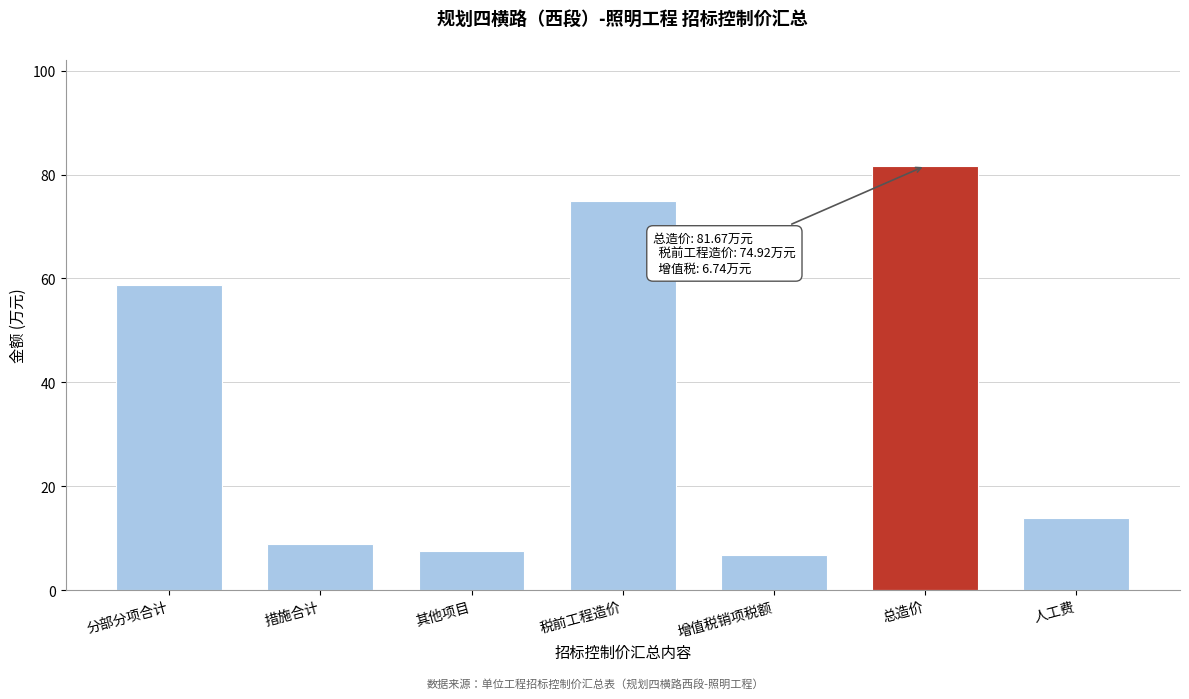

Reading right to left, extract all data points from this chart.

人工费=13.9	总造价=81.7	增值税销项税额=6.7	税前工程造价=74.9	其他项目=7.4	措施合计=8.8	分部分项合计=58.7